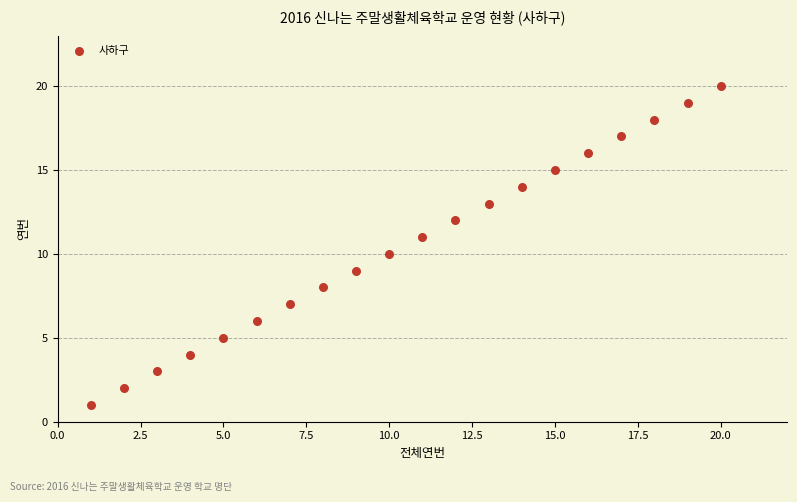

What is the range of X values (max minus min)?

19